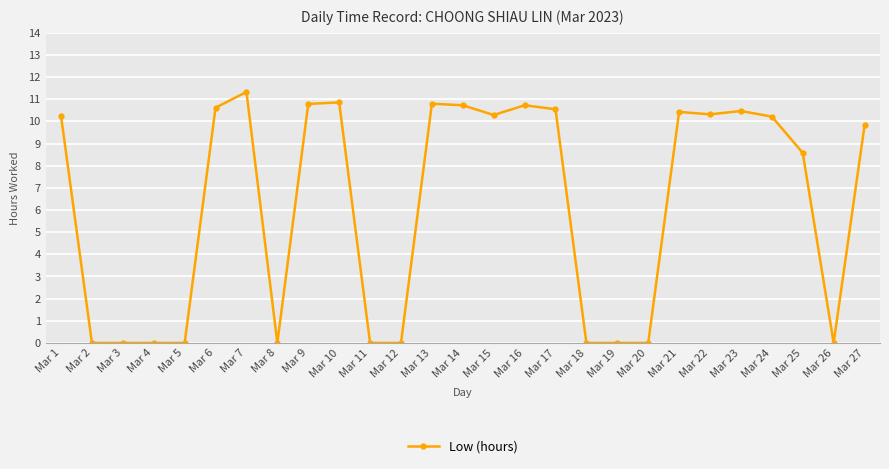

Where is the data nearest to the value 5?

Mar 25